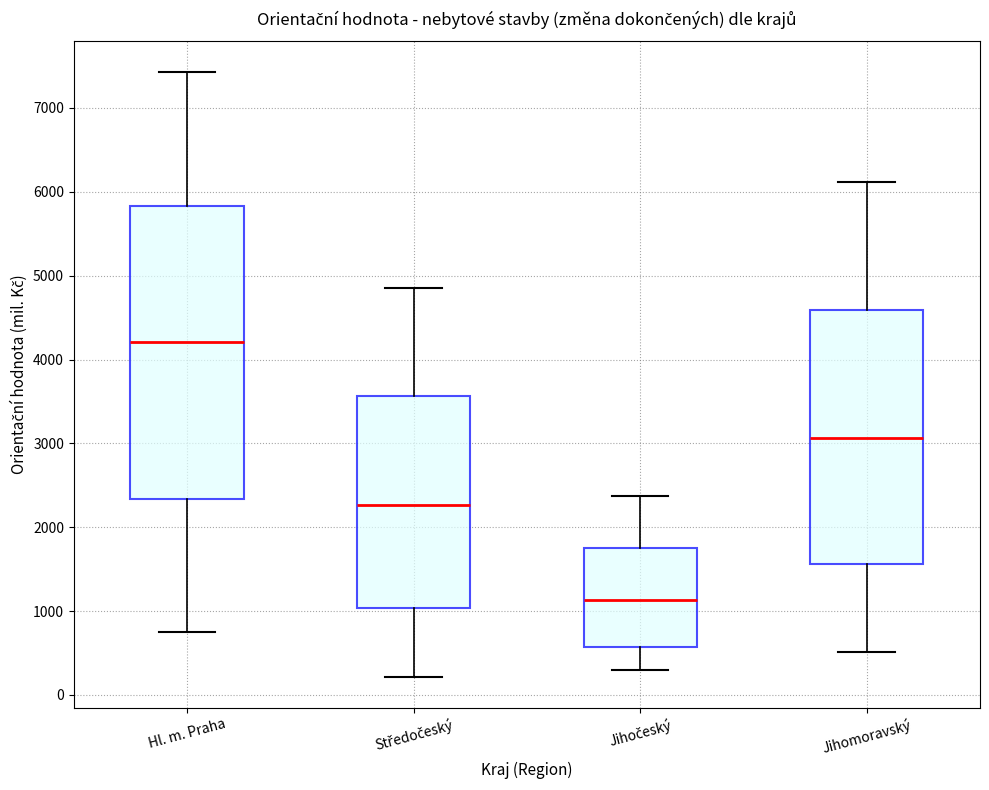

Comparing the boxes themselves (not the whiskers), which one is the tallest?

Hl. m. Praha